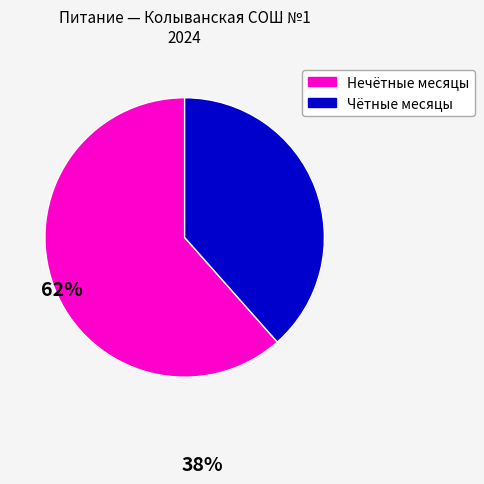

Is there any slice that represents more than half of the pie?

Yes